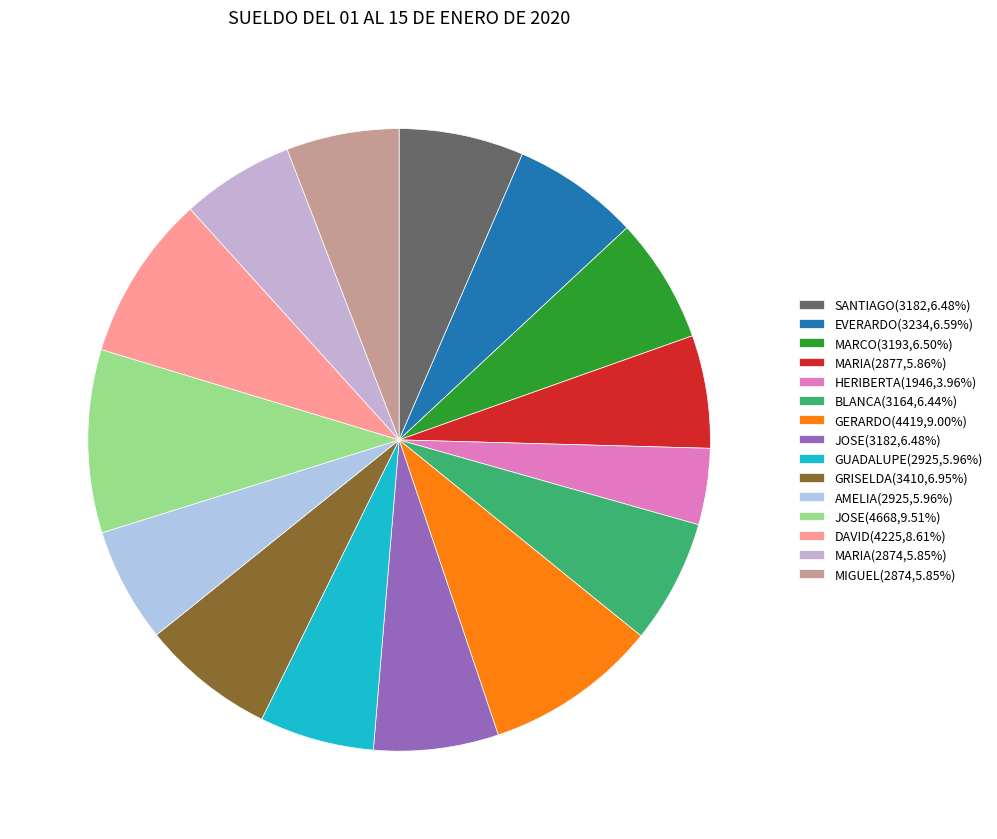

How many slices are in this pie chart?

15